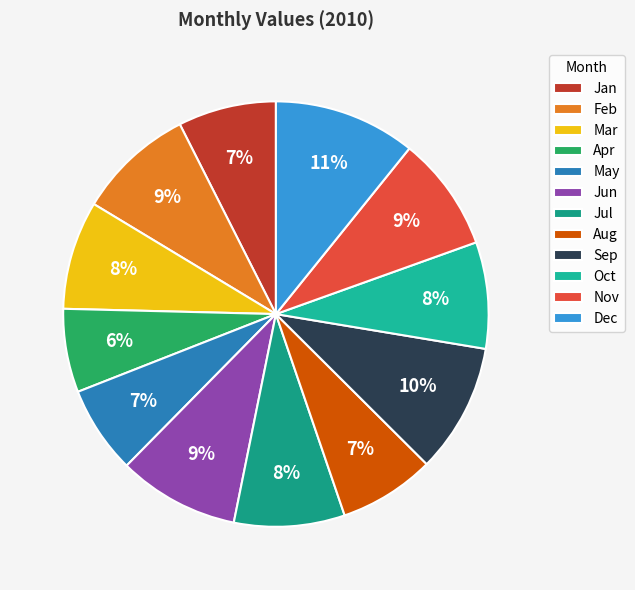

What is the largest slice in the pie chart?

Dec